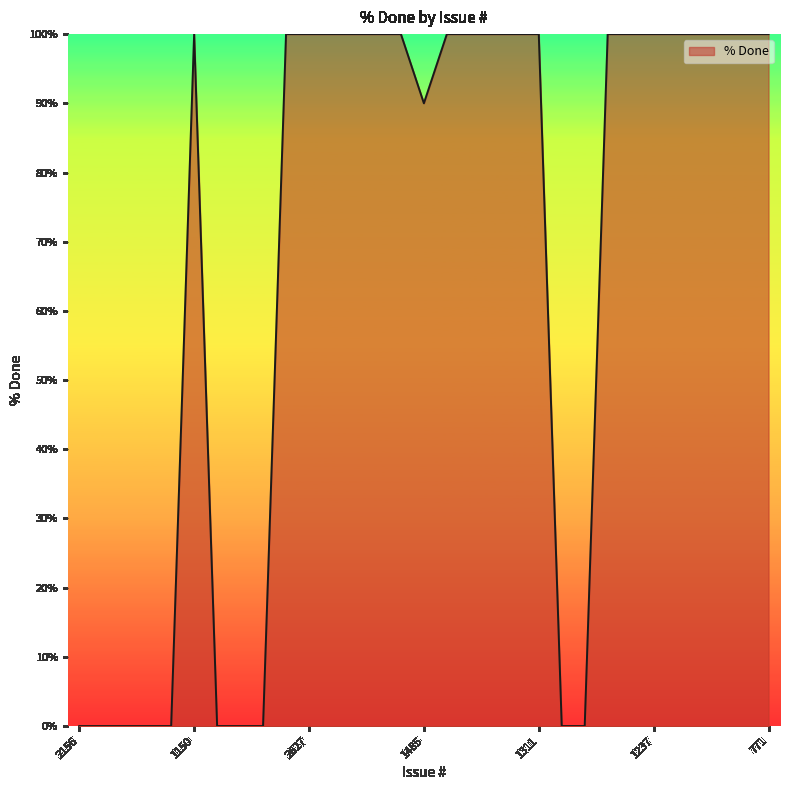

True or false: there are more than 0 points higher than both neighbors.

True